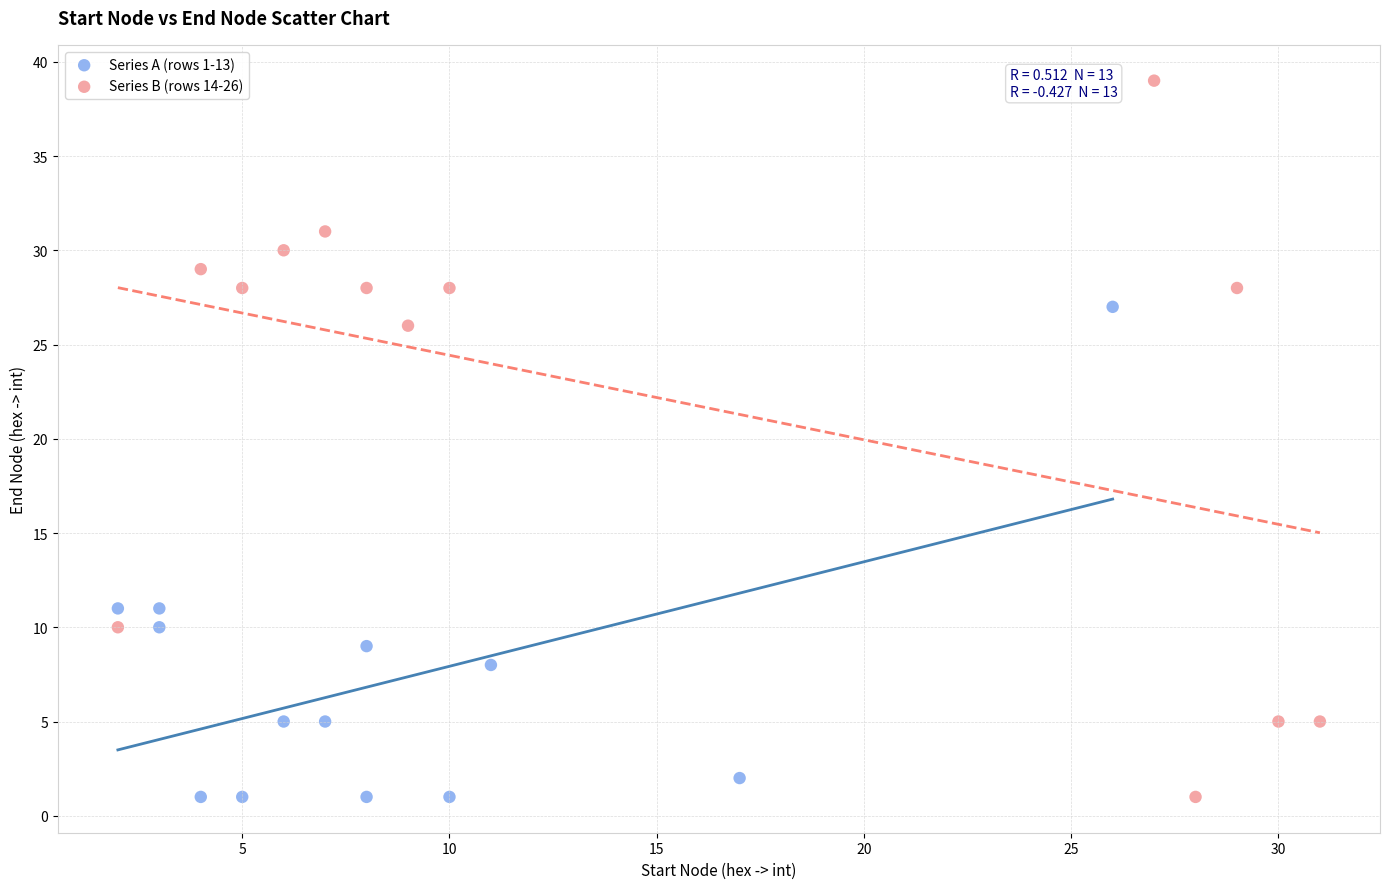

Which series has the largest Y range (max minus min)?

Series B (rows 14-26)